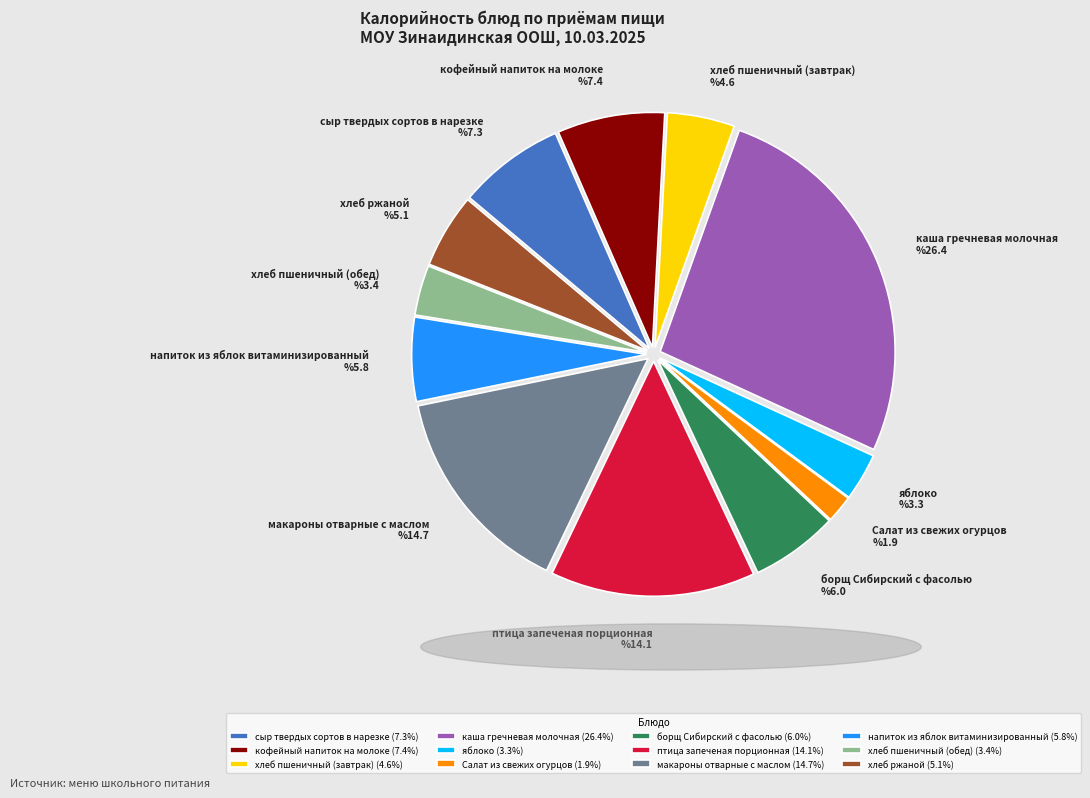

How many segments does this pie chart have?

12